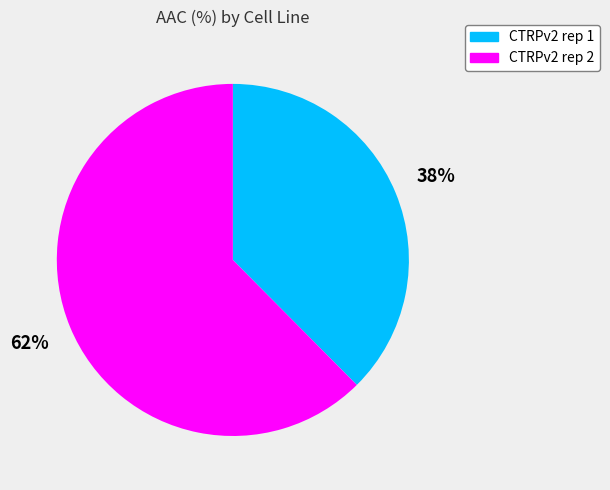

Which category accounts for the majority?

CTRPv2 rep 2